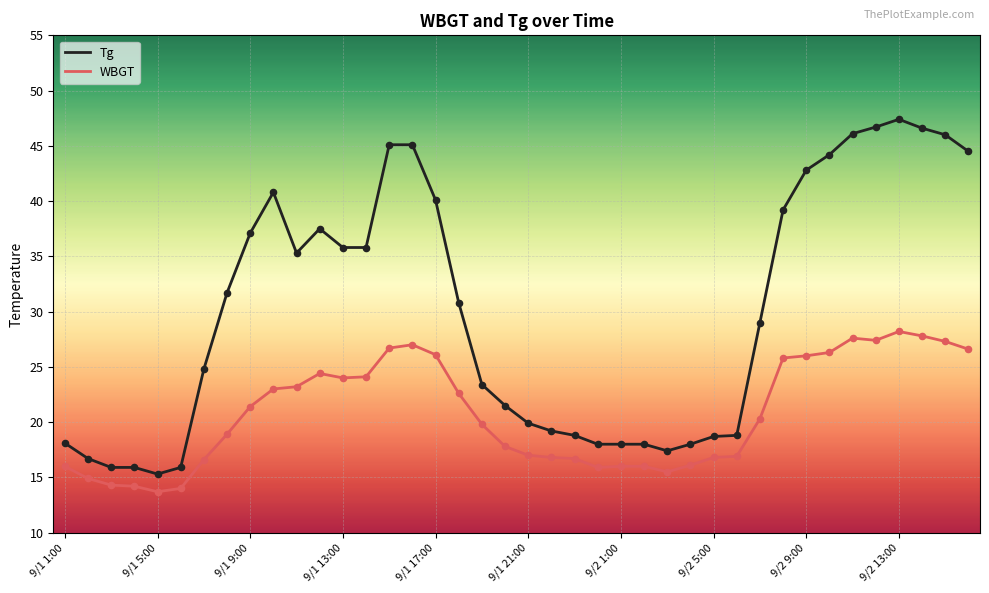

Which series has the widest spread of values?

Tg